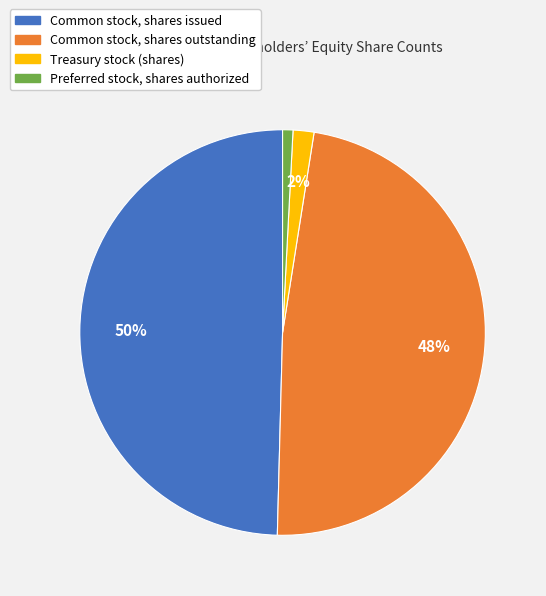

Which category has the biggest portion of the pie?

Common stock, shares issued